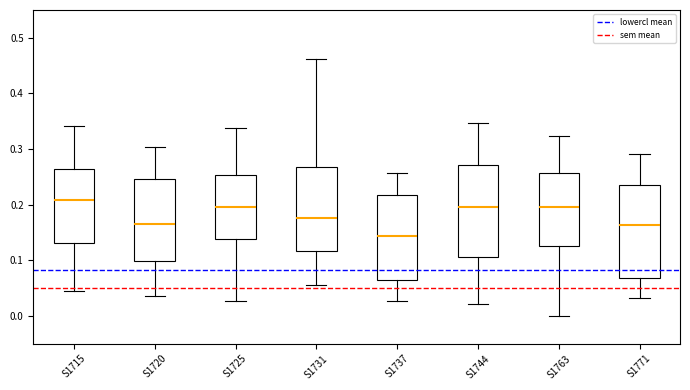

Reading left to right, transcribe this box plot: for each box, give where its median line is, the range the box spans, and where its two whiskers end, as read against the y-axis. The values are not printed on the chart, so give them approximately, as read against the axis.

S1715: median 0.21, box 0.13 to 0.26, whiskers 0.04 to 0.34
S1720: median 0.17, box 0.10 to 0.25, whiskers 0.04 to 0.30
S1725: median 0.20, box 0.14 to 0.25, whiskers 0.03 to 0.34
S1731: median 0.18, box 0.12 to 0.27, whiskers 0.06 to 0.46
S1737: median 0.14, box 0.07 to 0.22, whiskers 0.03 to 0.26
S1744: median 0.20, box 0.11 to 0.27, whiskers 0.02 to 0.35
S1763: median 0.20, box 0.13 to 0.26, whiskers 0.00 to 0.32
S1771: median 0.16, box 0.07 to 0.24, whiskers 0.03 to 0.29